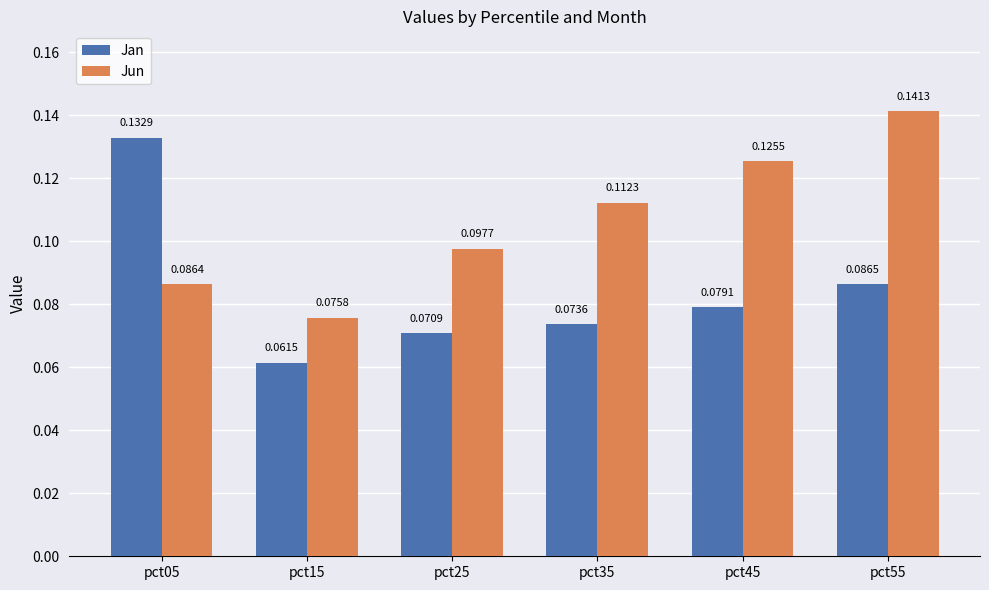

List the series in order of their overall mean, highest first.

Jun, Jan